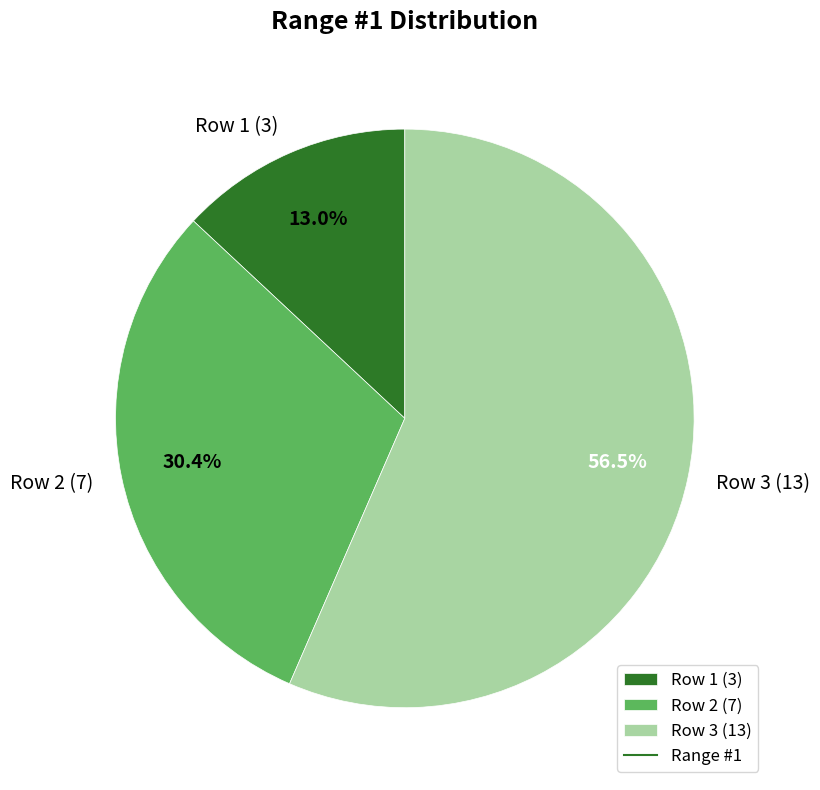

Is it true that Row 3 (13) is 67% of the pie?

False